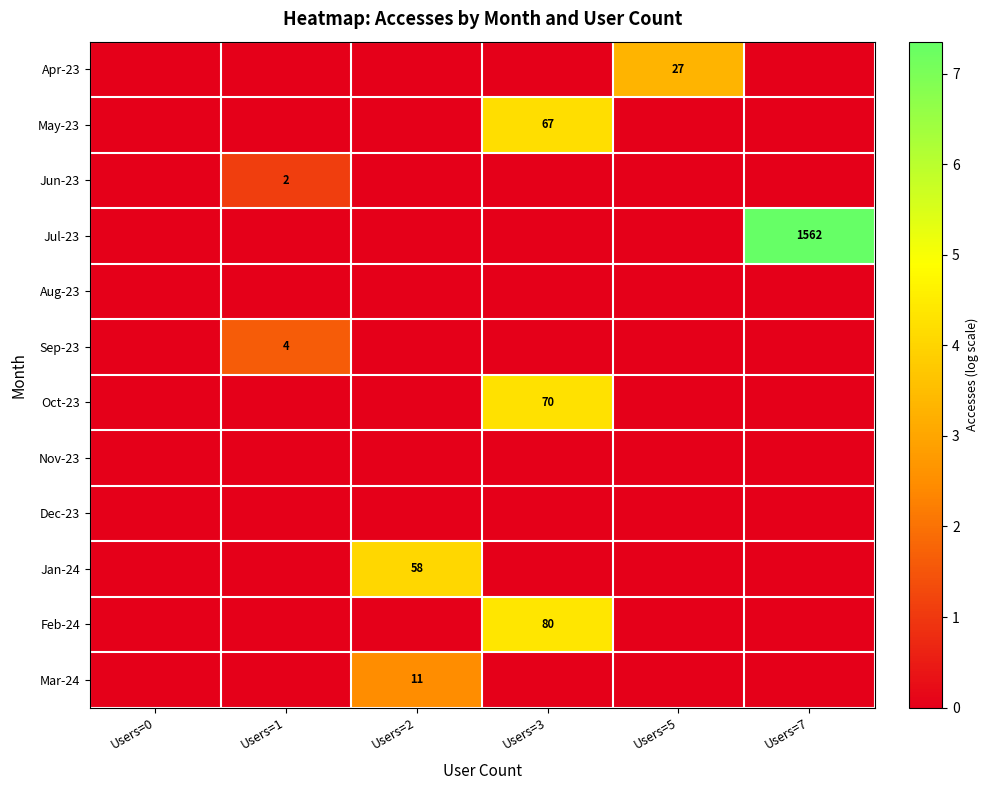

Is the value of Mar-24 at Users=2 greater than the value of May-23 at Users=3?

No